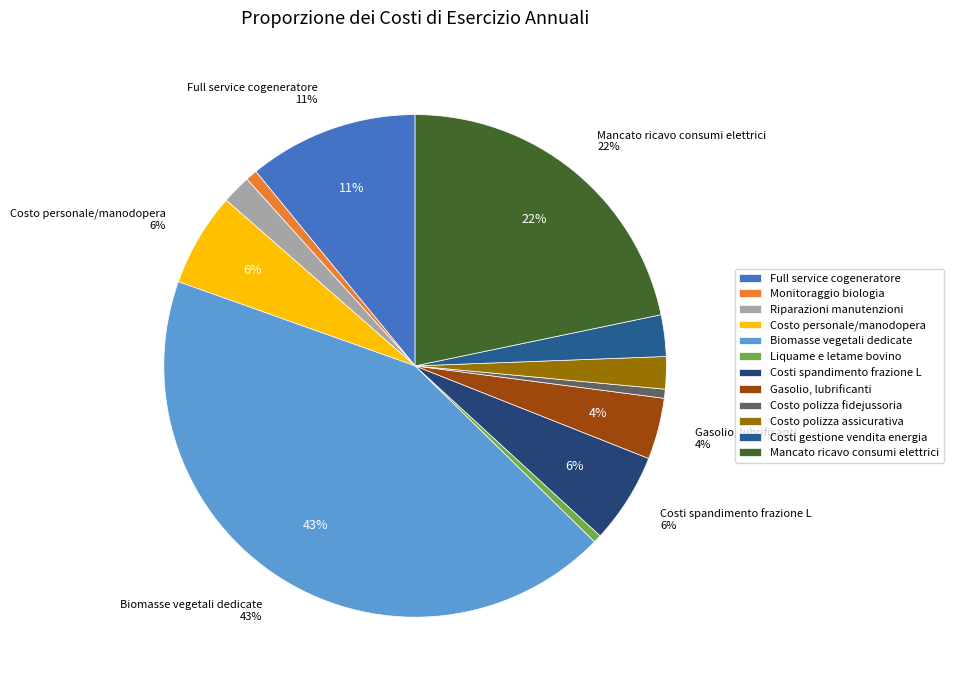

Count the number of slices in the pie.

12